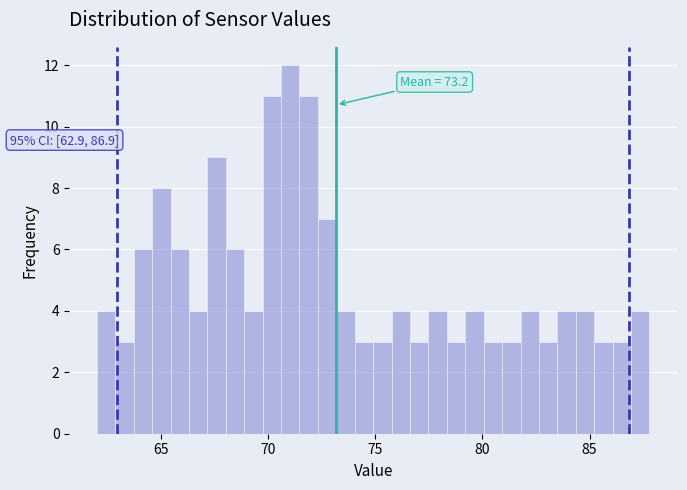

Read against the x-axis, roughly where is the centre of the tallest bar?

71.0